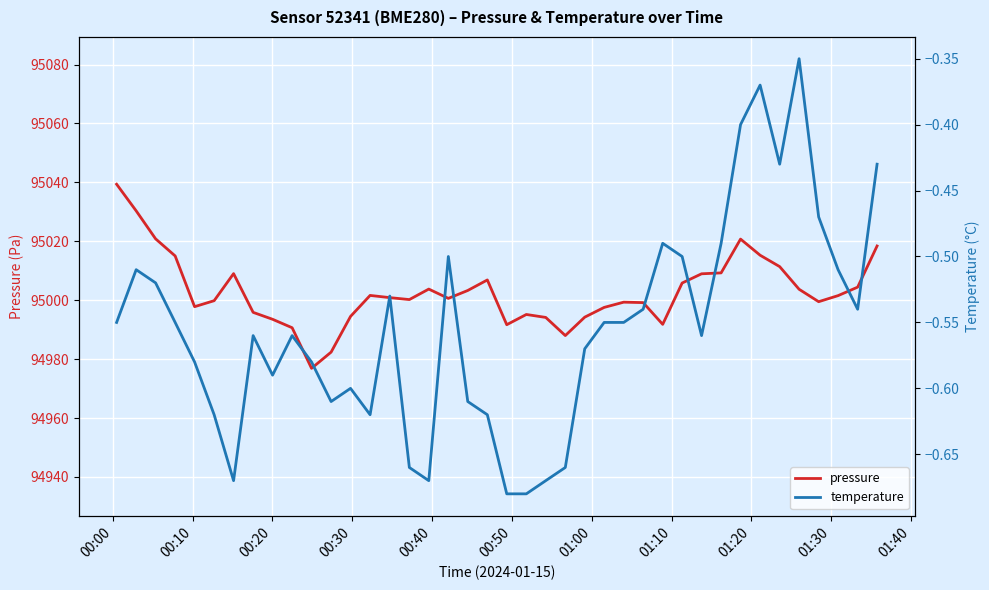

What is the highest value of the pressure series?

95039.4